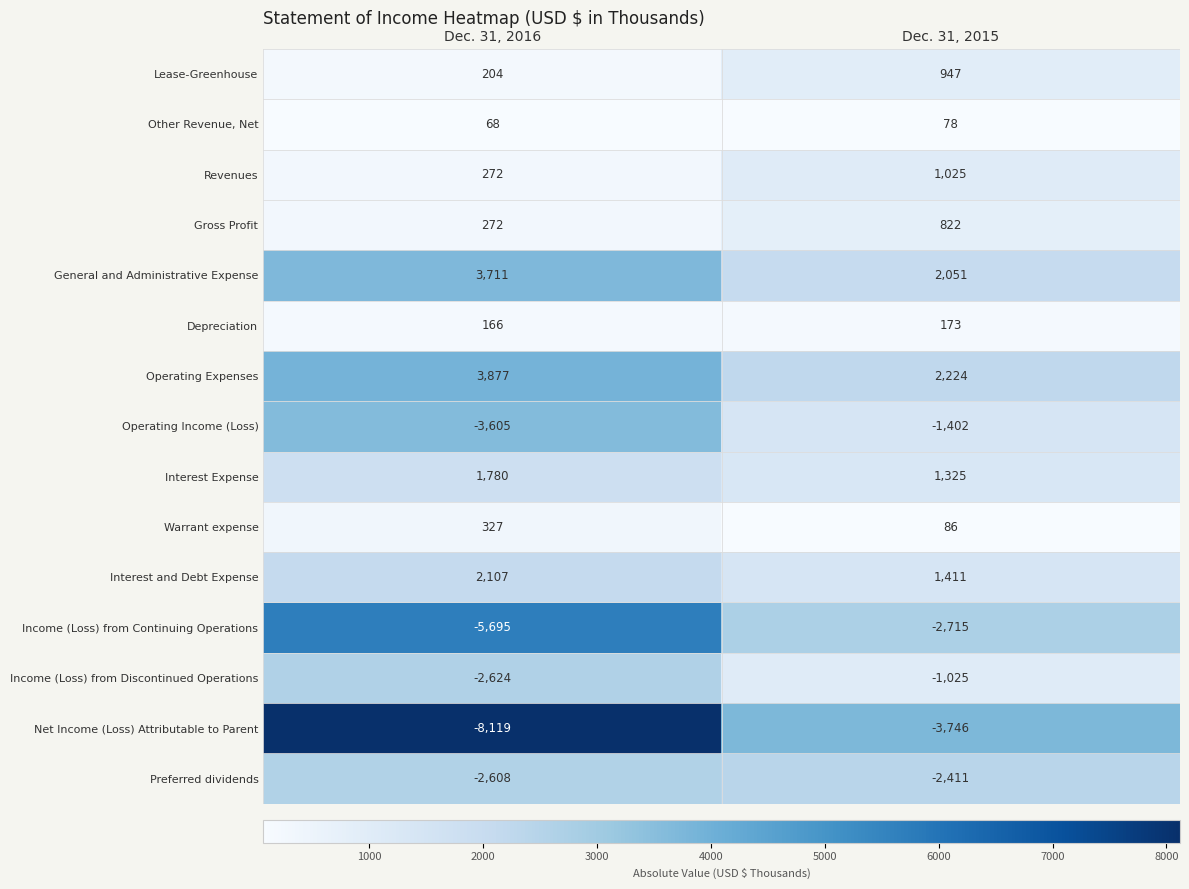

What is the smallest value displayed?

-8119